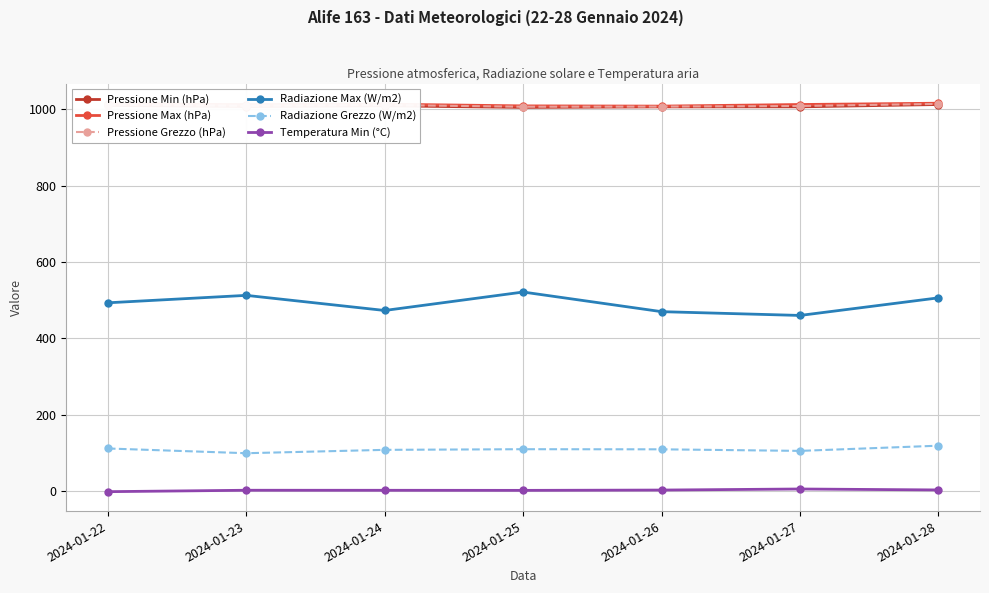

Is the value of Radiazione Grezzo (W/m2) at 2024-01-25 greater than the value of Pressione Max (hPa) at 2024-01-26?

No